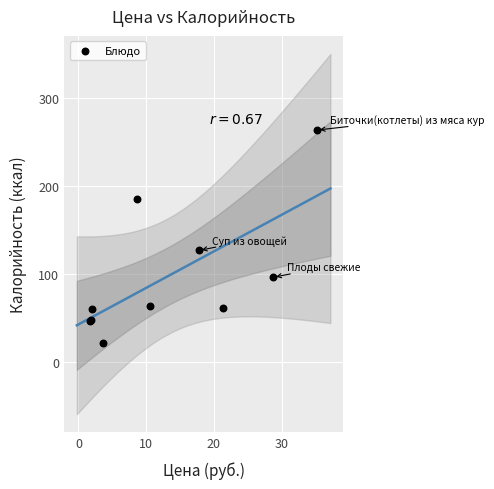

What Y value in the scatter plot is closest to 142?

126.6